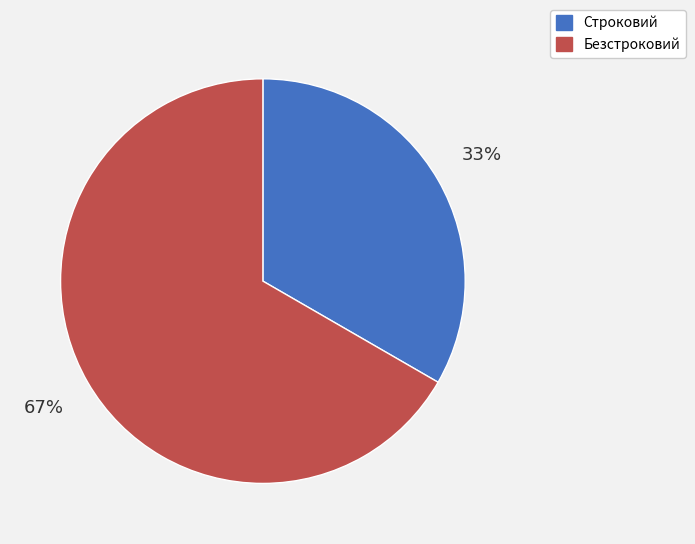

Which slice is the smallest?

Строковий